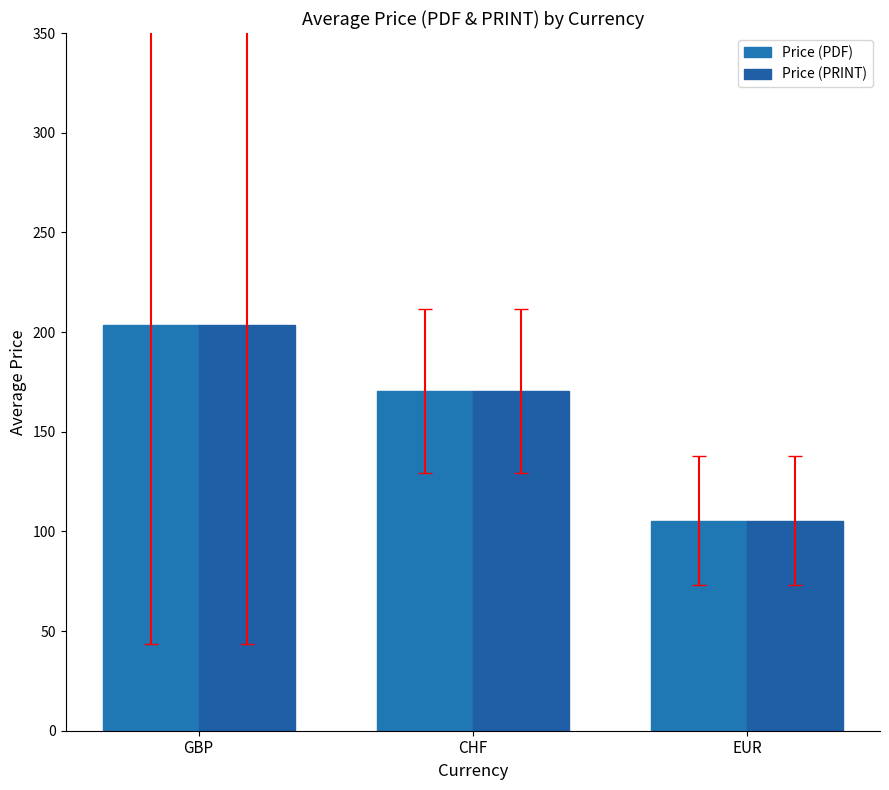

Which series has the largest total across all categories?

Price (PDF)